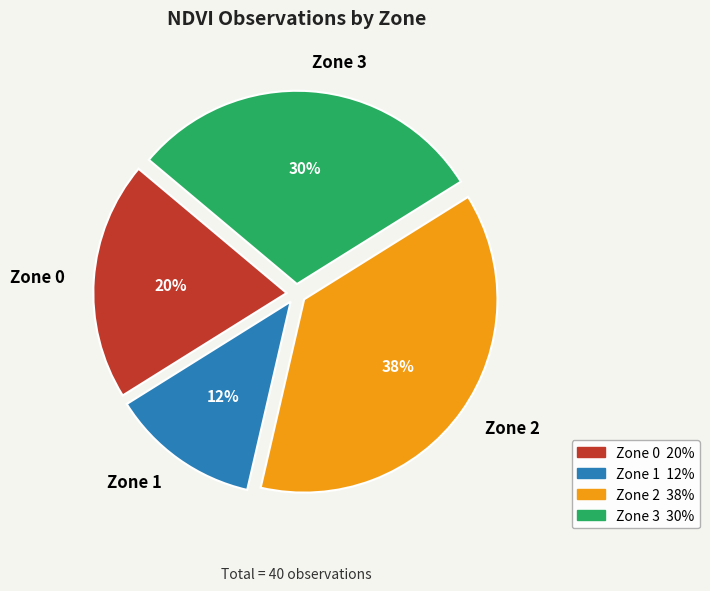

Is it true that Zone 1 is 12% of the pie?

True